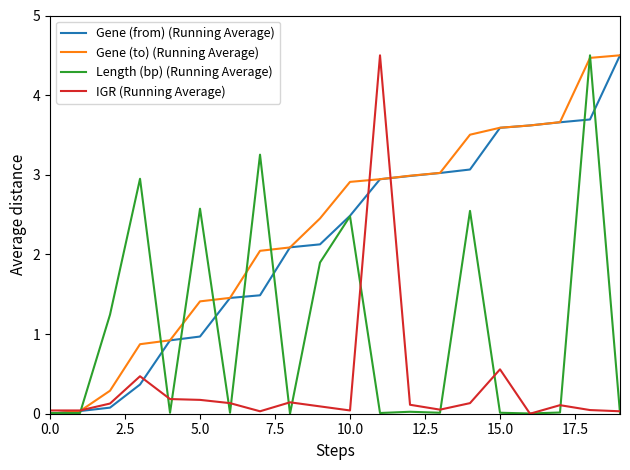

True or false: Gene (from) (Running Average) and Length (bp) (Running Average) intersect in this chart.

True